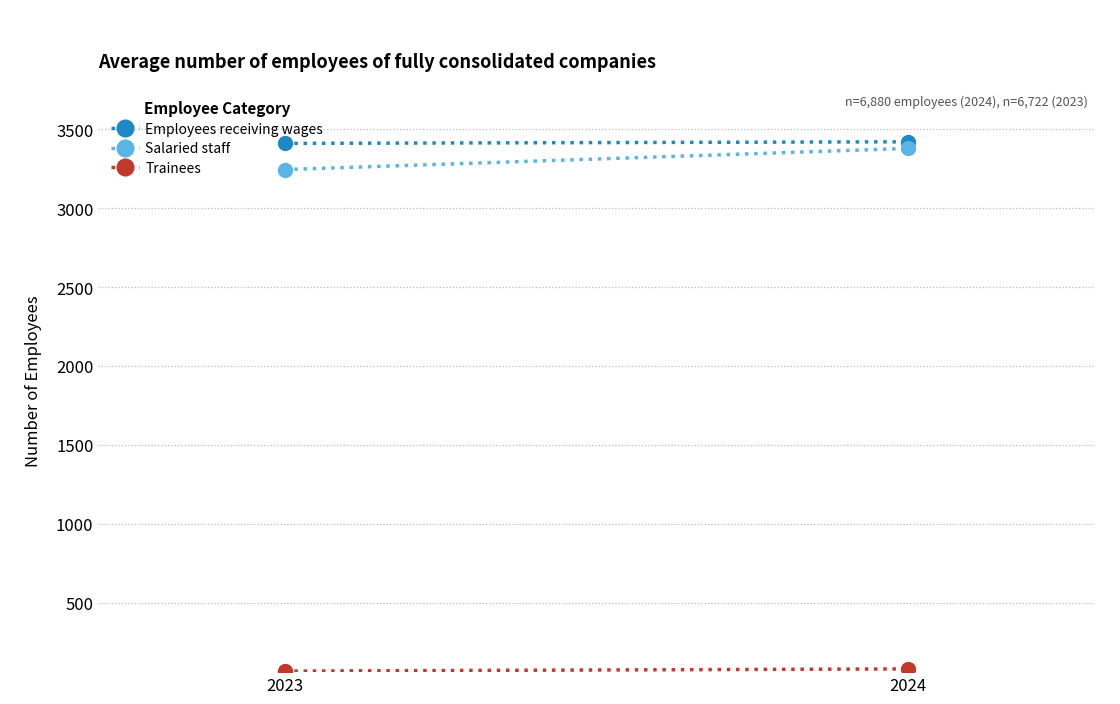

Is this an area chart (filled region under the line)?

No